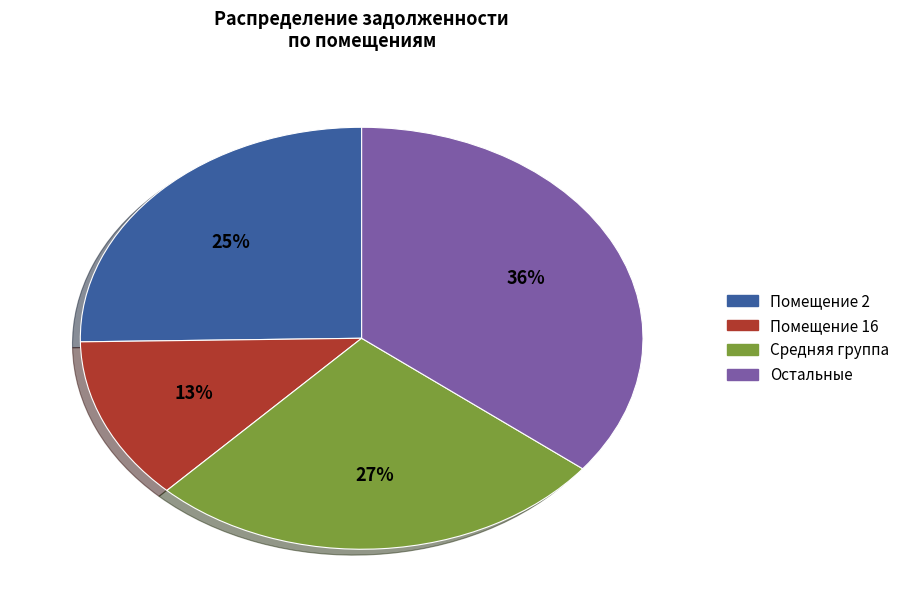

Does any single category account for the majority?

No